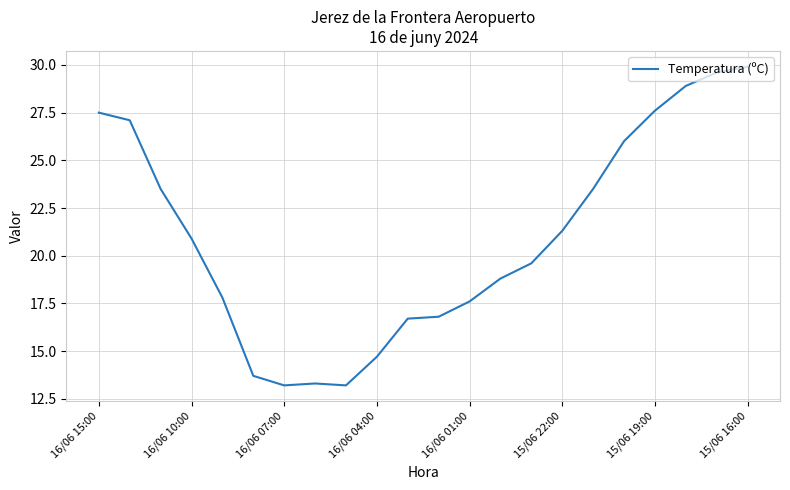

What is the maximum value shown in the chart?

29.9